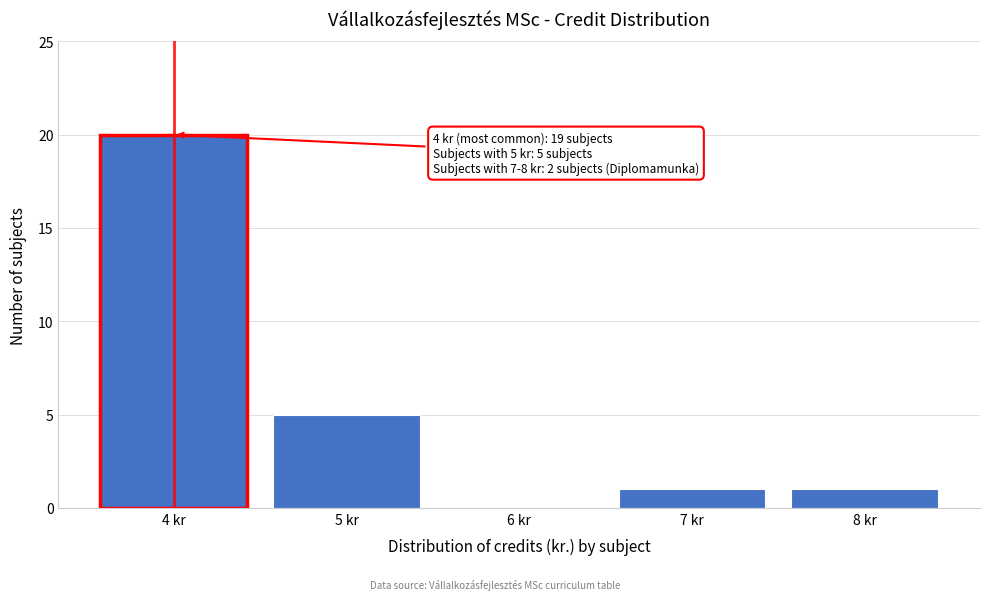

Reading right to left, transcribe all the data shown in this chart.

8 kr=1	7 kr=1	6 kr=0	5 kr=5	4 kr=20